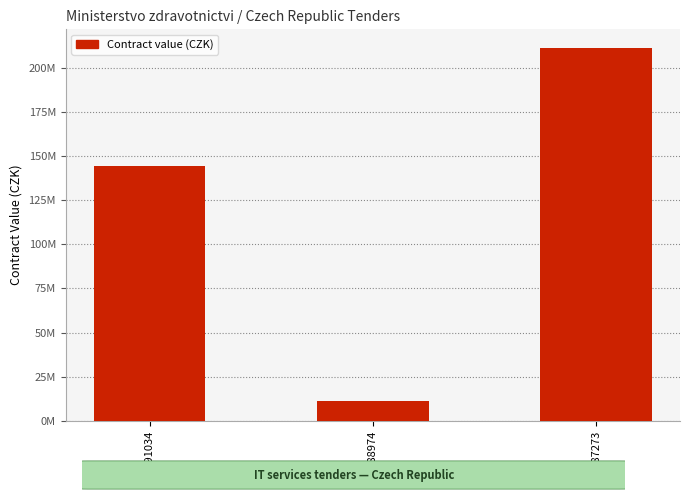

Rank the categories by value from lowest to highest.

91188974, 91191034, 91187273